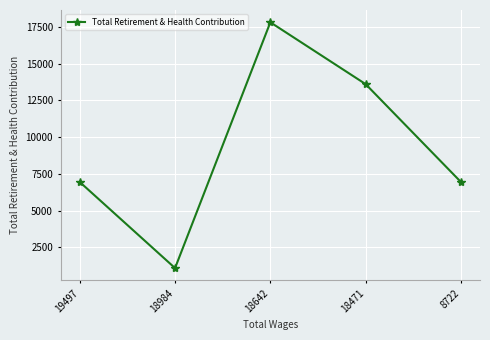

How many lines are shown in the chart?

1